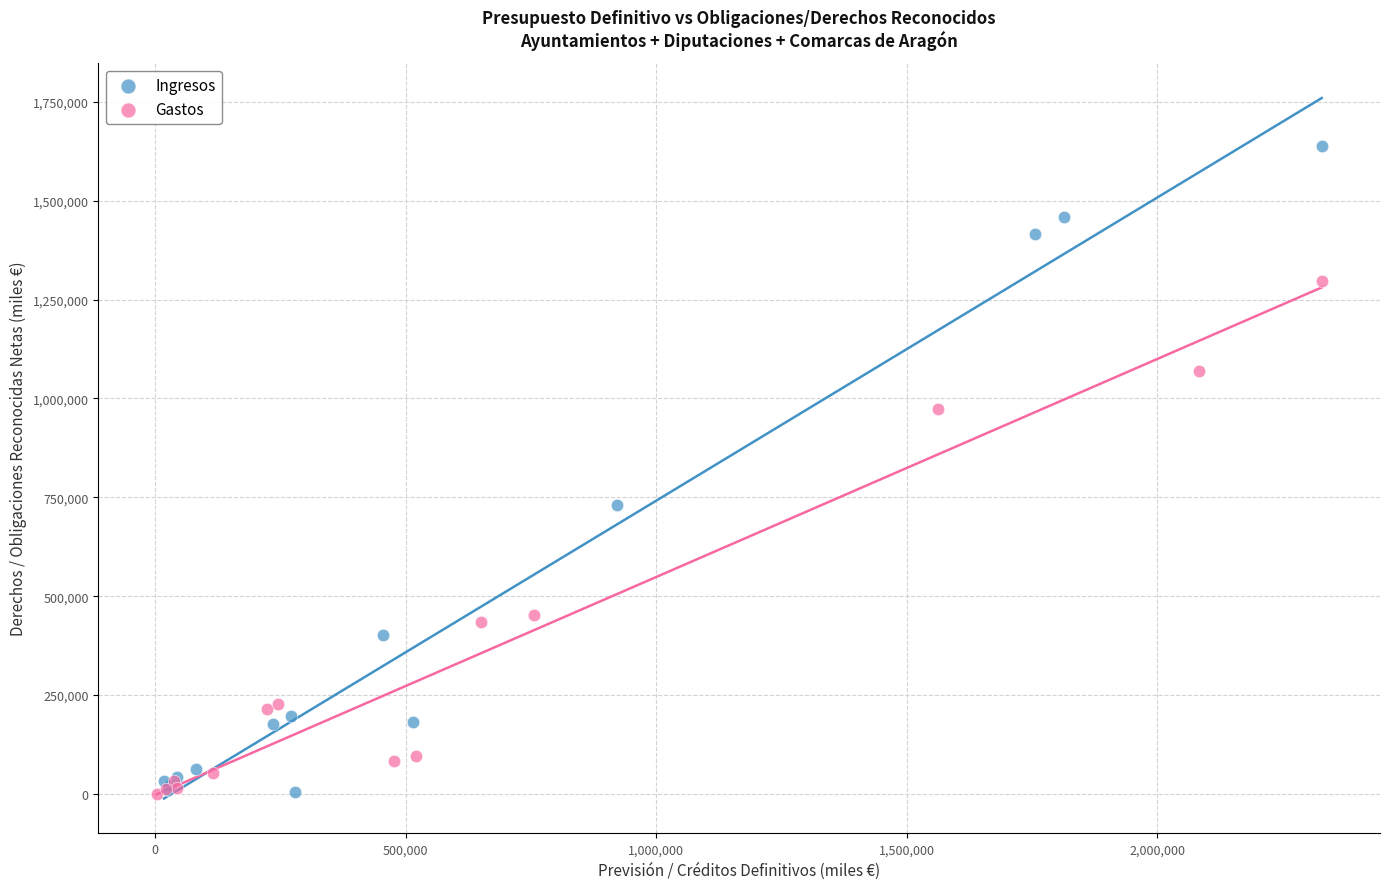

Which series contains the highest Y value?

Ingresos